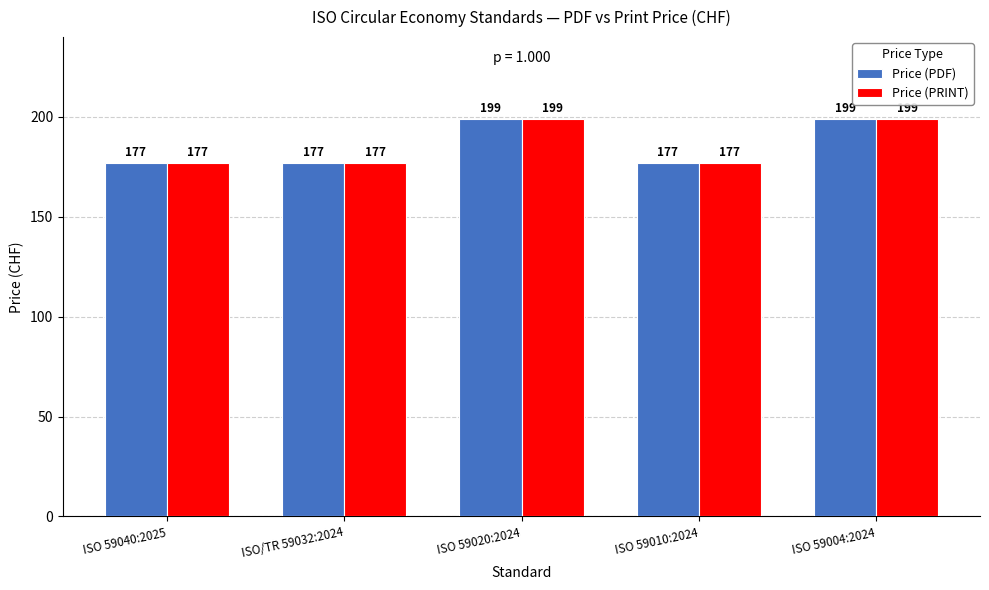

What is the total value across all series at ISO 59010:2024?

354